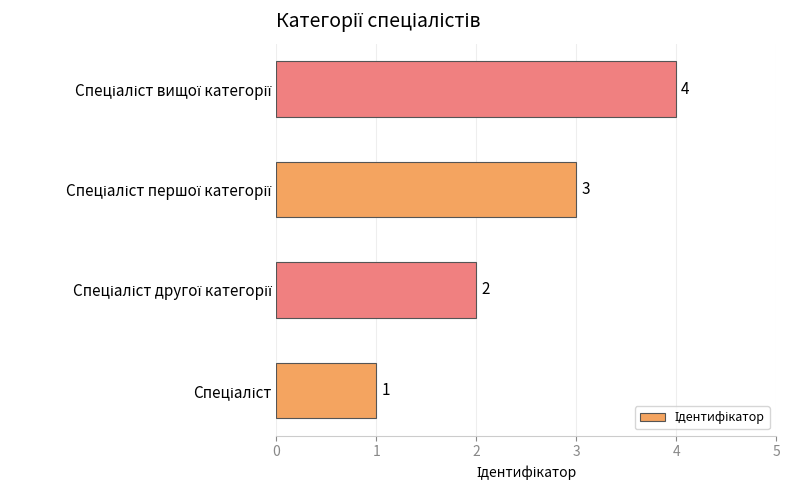

What is the greatest value displayed?

4